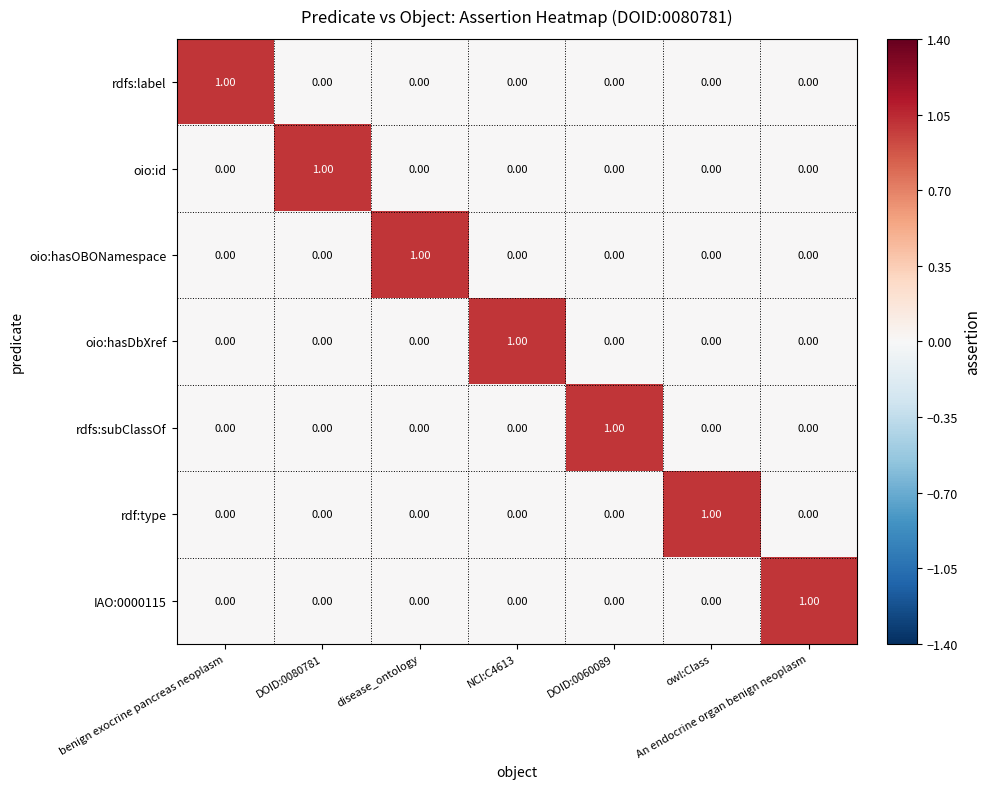

At how many categories does at least one series exceed 0?

7